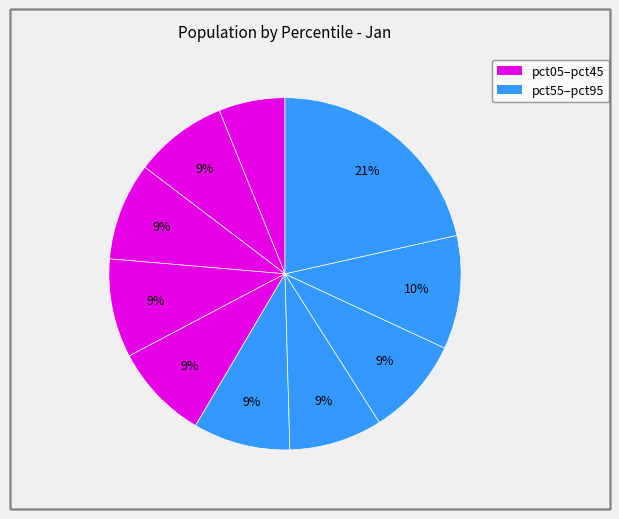

To the nearest percent, what is the average slice percentage?

10%